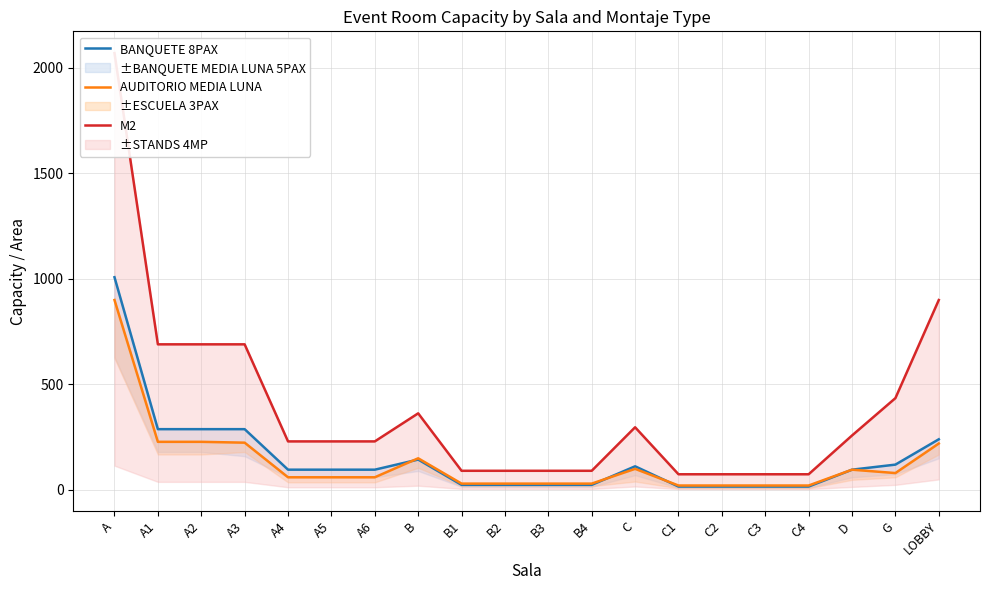

Reading right to left, list all the values displayed in this chart.

BANQUETE 8PAX: LOBBY=240.0	G=120.0	D=96.0	C4=16.0	C3=16.0	C2=16.0	C1=16.0	C=112.0	B4=24.0	B3=24.0	B2=24.0	B1=24.0	B=144.0	A6=96.0	A5=96.0	A4=96.0	A3=288.0	A2=288.0	A1=288.0	A=1008.0
AUDITORIO MEDIA LUNA: LOBBY=220.0	G=80.0	D=96.0	C4=21.0	C3=21.0	C2=21.0	C1=21.0	C=100.0	B4=30.0	B3=30.0	B2=30.0	B1=30.0	B=150.0	A6=60.0	A5=60.0	A4=60.0	A3=224.0	A2=228.0	A1=228.0	A=900.0
M2: LOBBY=900.0	G=435.0	D=258.0	C4=74.2	C3=74.2	C2=74.2	C1=74.2	C=297.0	B4=90.8	B3=90.8	B2=90.8	B1=90.8	B=363.0	A6=230.0	A5=230.0	A4=230.0	A3=690.0	A2=690.0	A1=690.0	A=2070.0